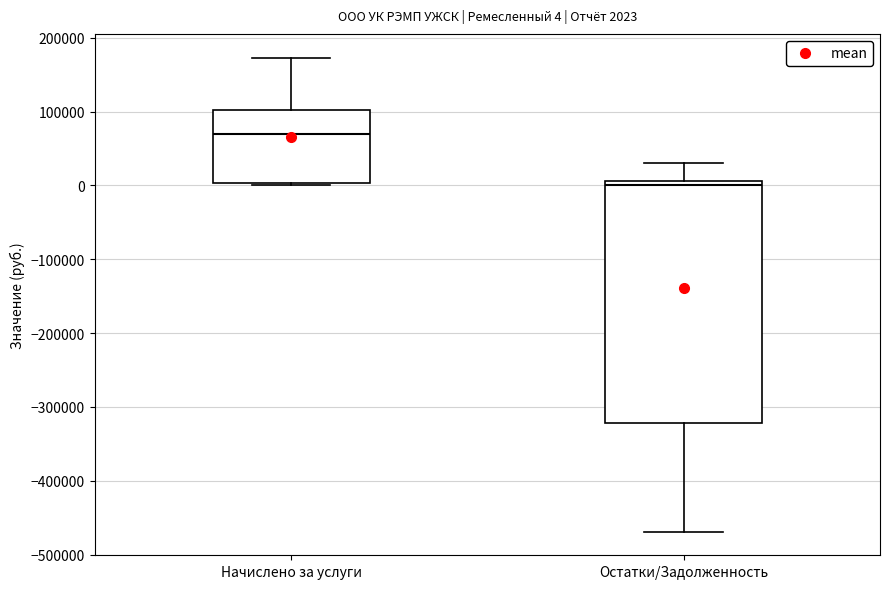

Which box's median line is the lowest?

Остатки/Задолженность